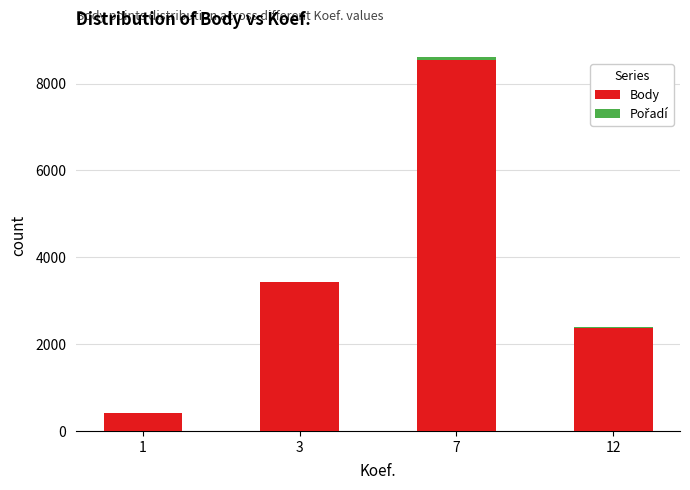

At which category is the sum across all series the highest?

7